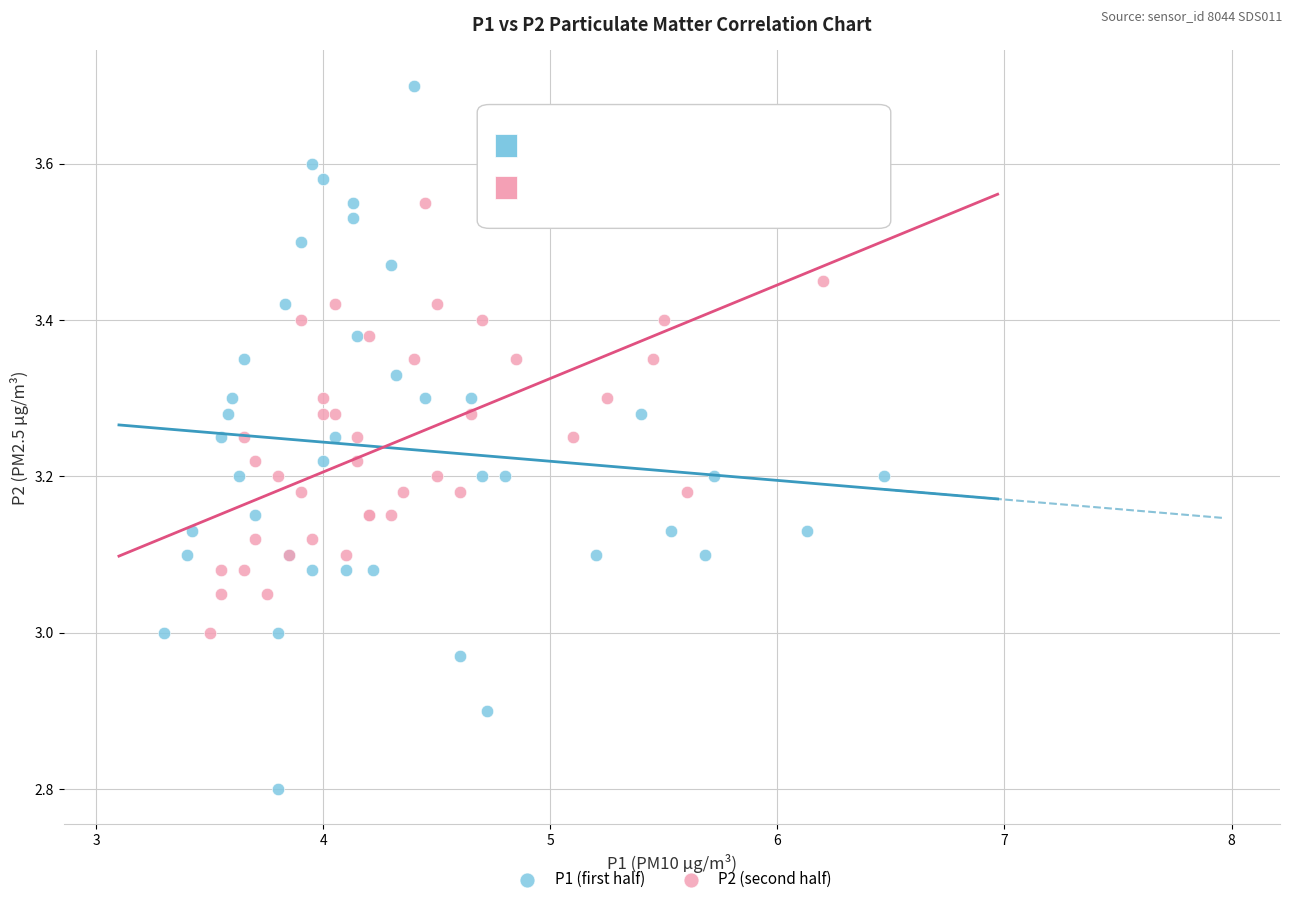

Which series reaches the minimum Y coordinate?

P1 (first half)